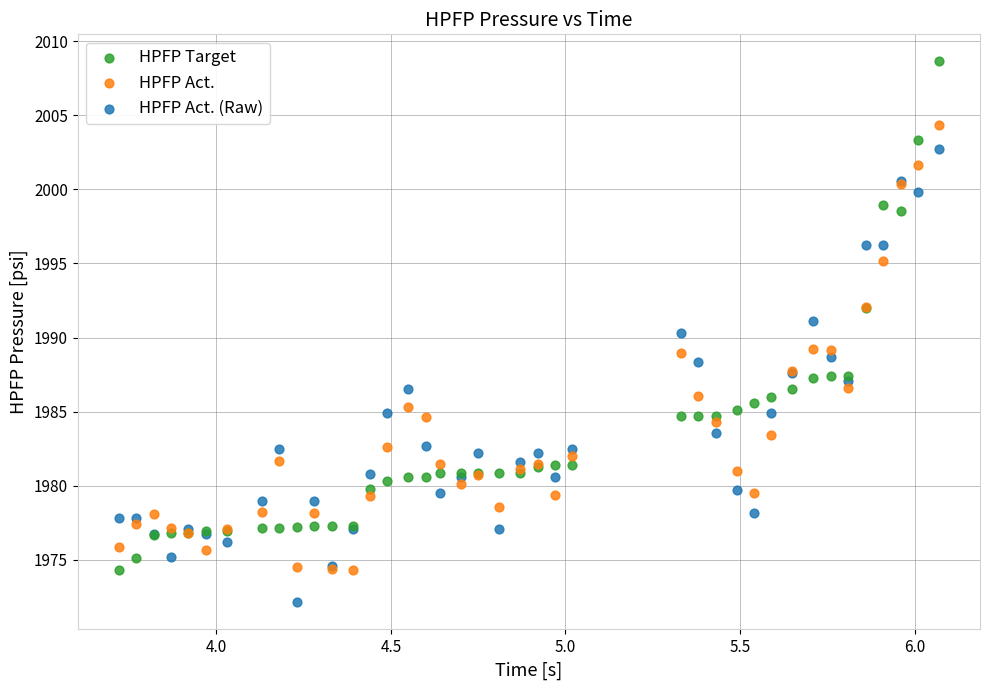

Which series has the largest Y range (max minus min)?

HPFP Target